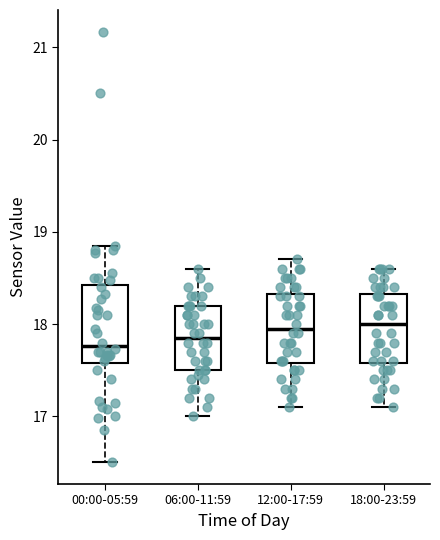

Reading left to right, read every box against the y-axis: the position of its median line, the range the box covers, and the ends of its whiskers. The values are not printed on the chart, so give them approximately, as read against the axis.

00:00-05:59: median 17.8, box 17.6 to 18.4, whiskers 16.5 to 18.9
06:00-11:59: median 17.9, box 17.5 to 18.2, whiskers 17.0 to 18.6
12:00-17:59: median 18.0, box 17.6 to 18.3, whiskers 17.1 to 18.7
18:00-23:59: median 18.0, box 17.6 to 18.3, whiskers 17.1 to 18.6